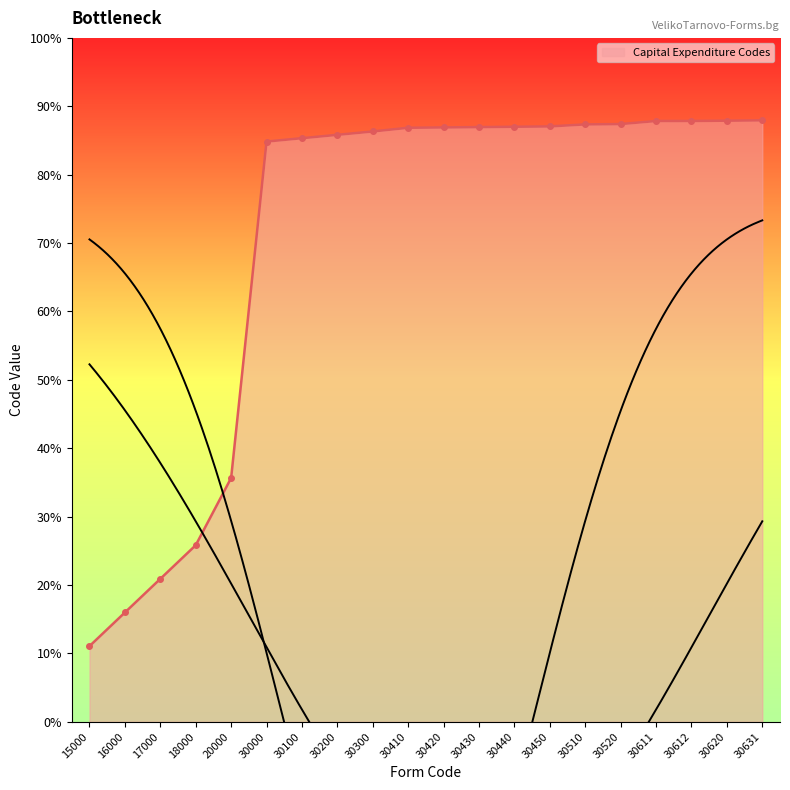

The chart shows a value of 15000 at 15000. True or false?

True